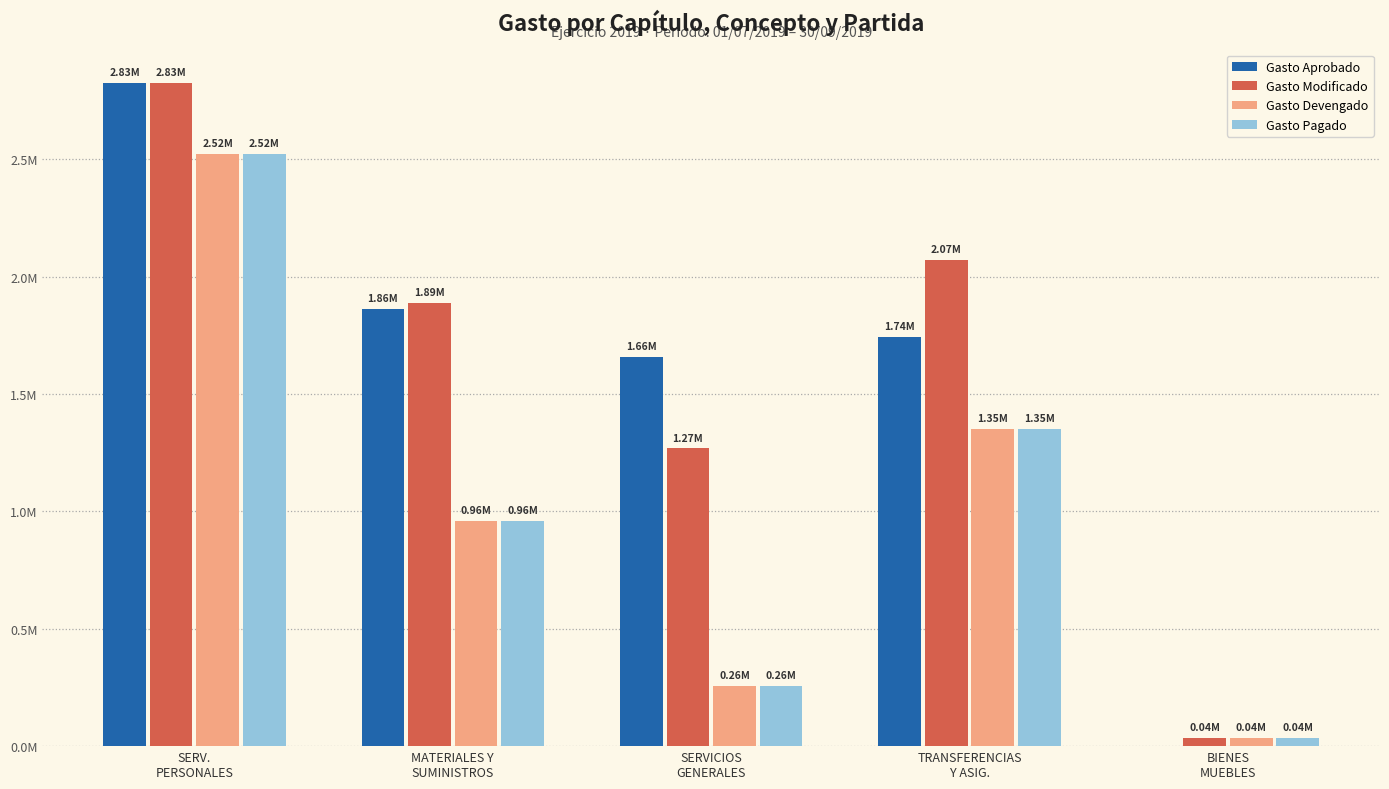

What is the label of the 1st bar from the right?

BIENES
MUEBLES